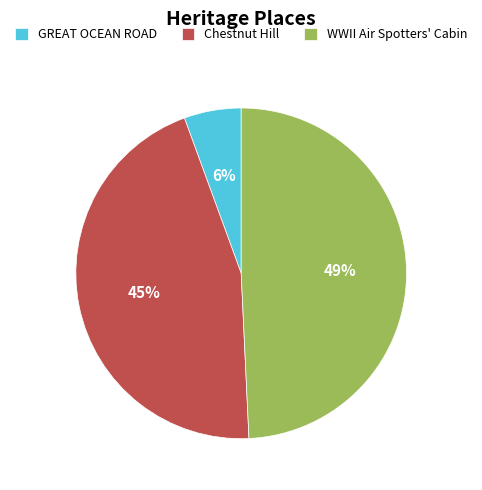

To the nearest percent, what is the difference between the Chestnut Hill and WWII Air Spotters' Cabin slice percentages?

4%